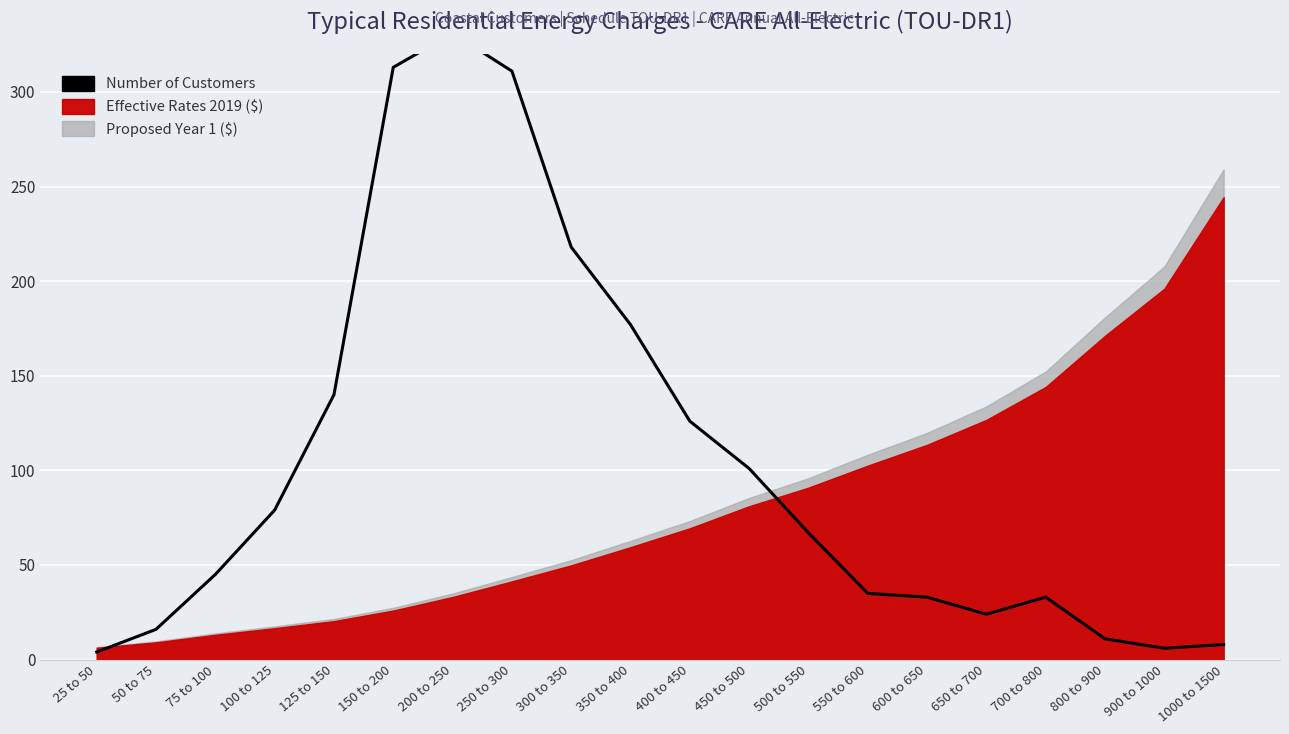

What is the difference between the values at 300 to 350 and 150 to 200?

95